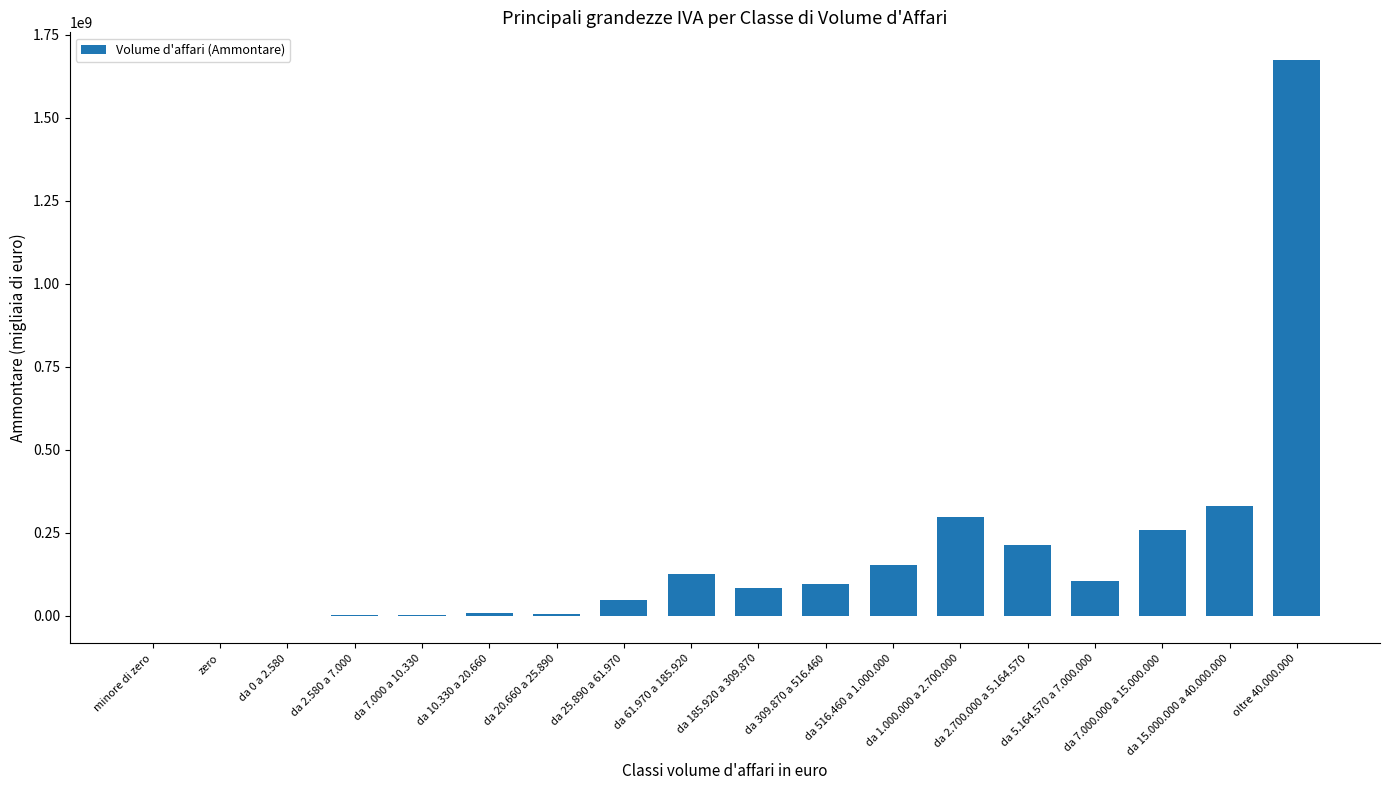

What is the sum of all values?

3393792482